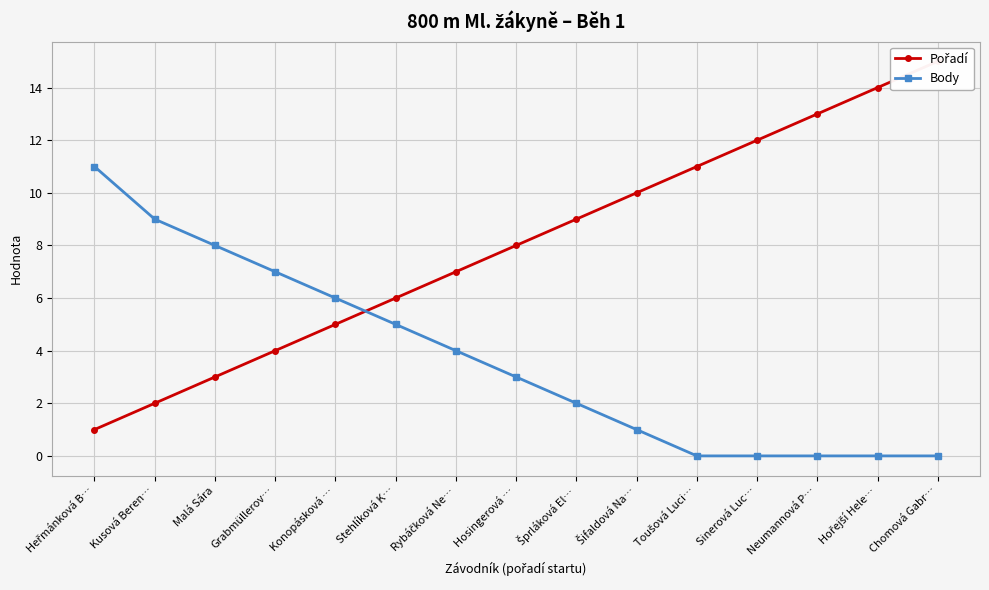

At which category is the sum across all series the highest?

Chomová Gabr…